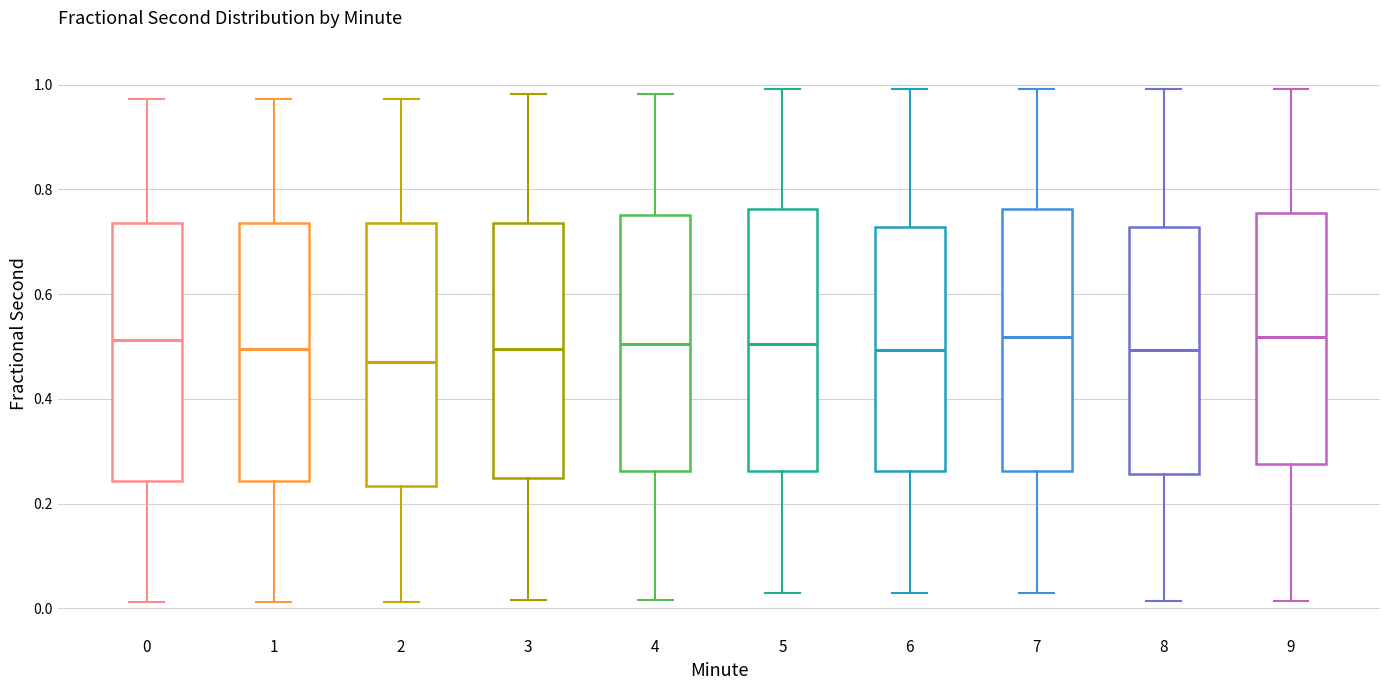

Where does the lower whisker of the box at x = 1 end on the y-axis? The values are not printed on the chart, so give them approximately, as read against the axis.

0.02